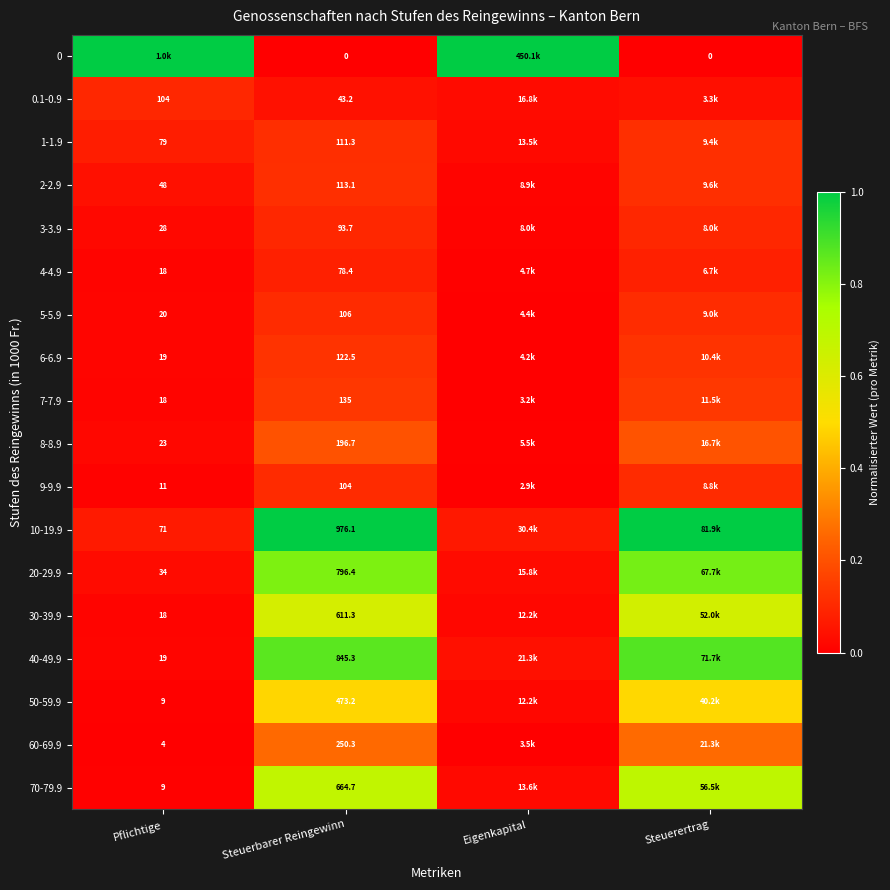

At how many categories does at least one series exceed 0?

4